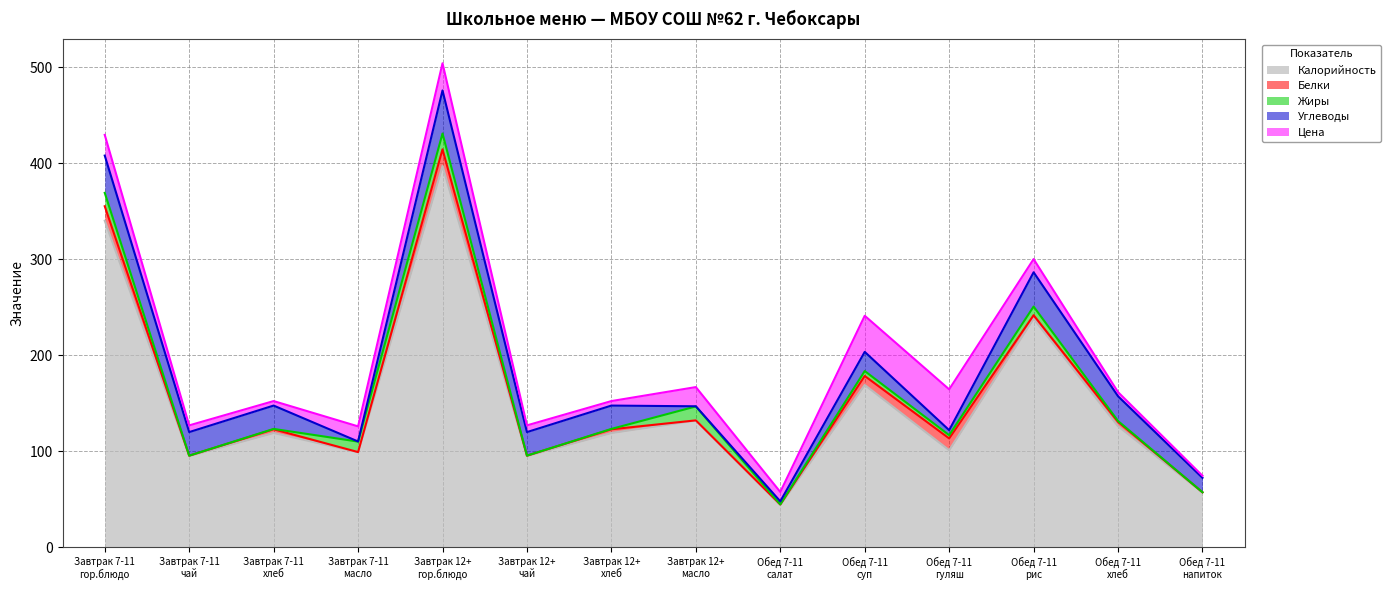

What is the highest value of the Калорийность series?

397.0